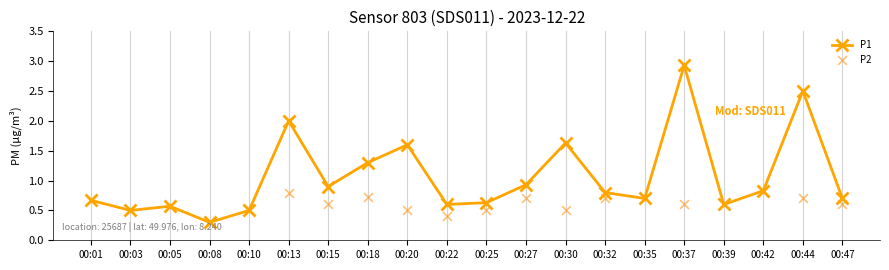

Which series has the widest spread of Y values?

P1